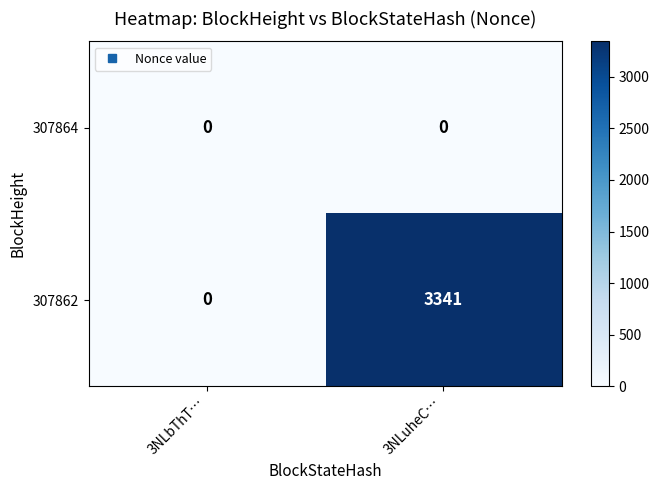

Which series changed the most between 3NLbThT… and 3NLuheC…?

307862